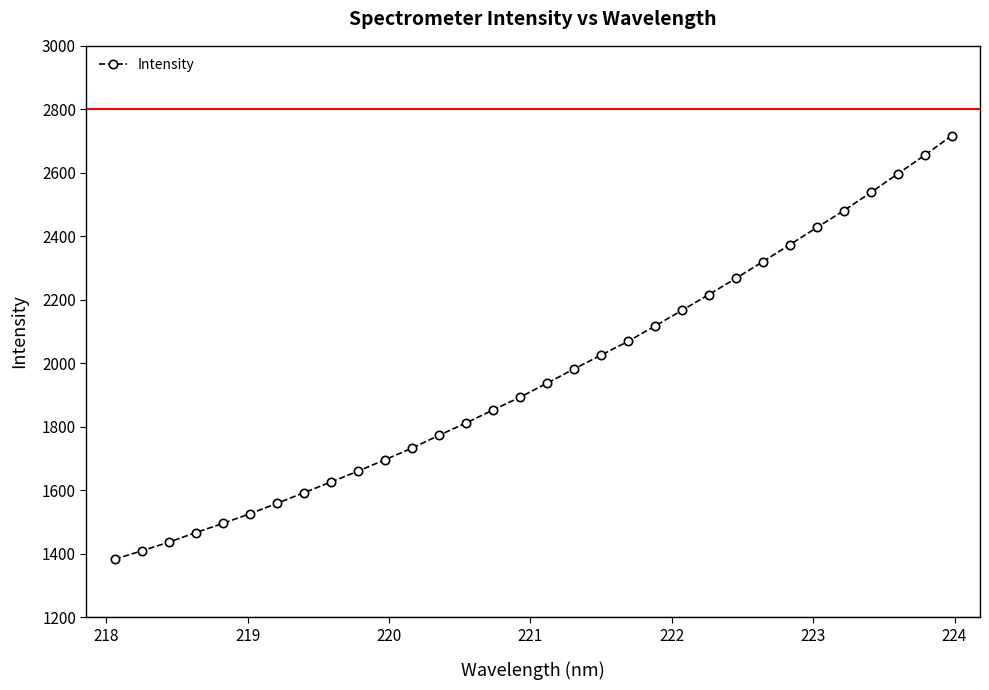

What is the average value?

1962.6